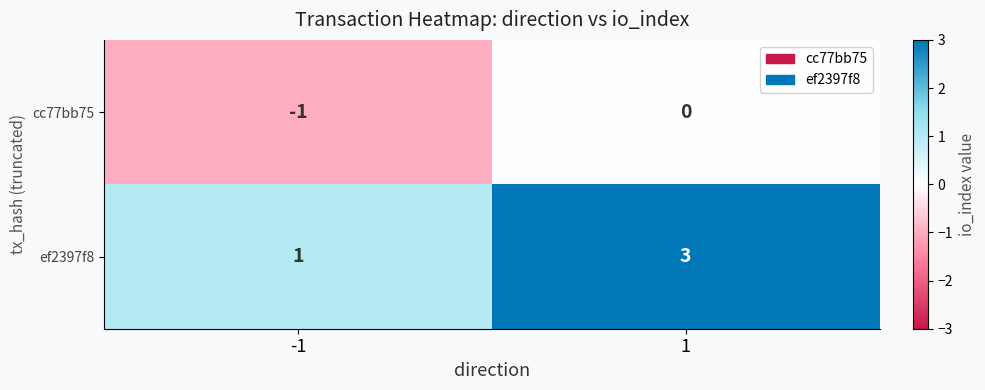

The cc77bb75 series shows 0 at -1. True or false?

False